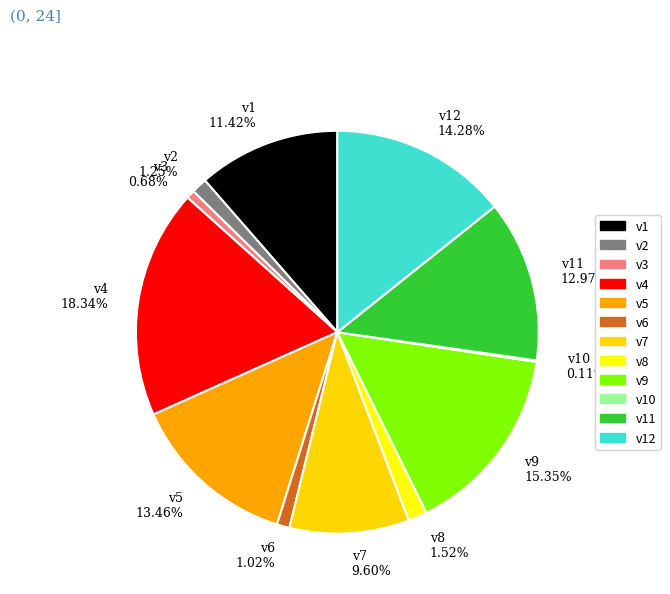

Combined, do v2 1.25% and v8 1.52% account for over 50%?

No